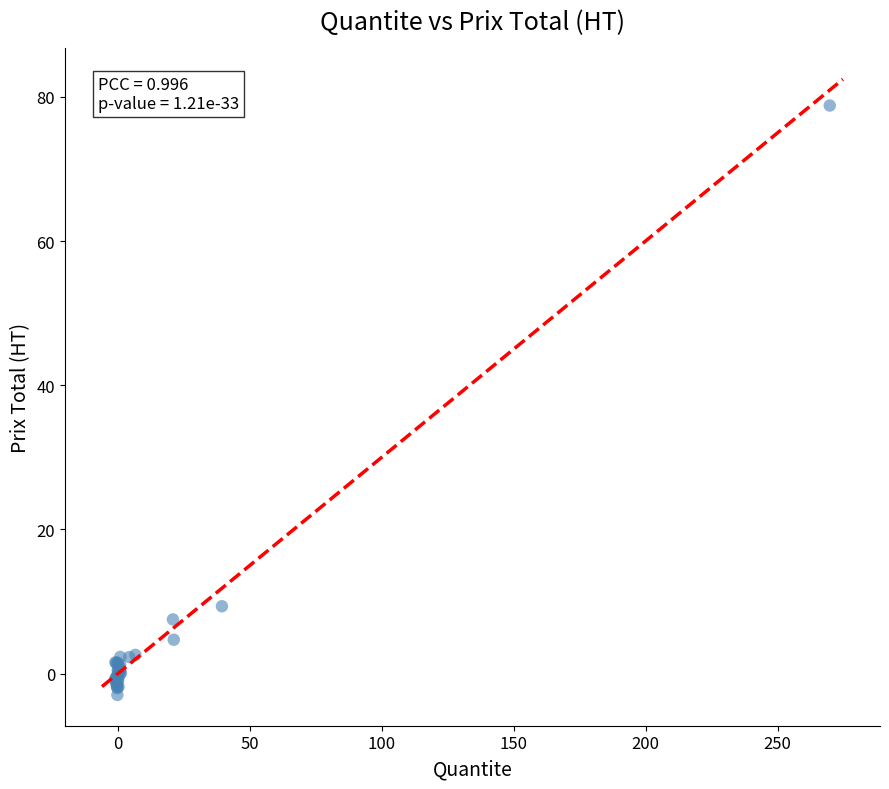

What Y value in the scatter plot is closest to 37?

9.4